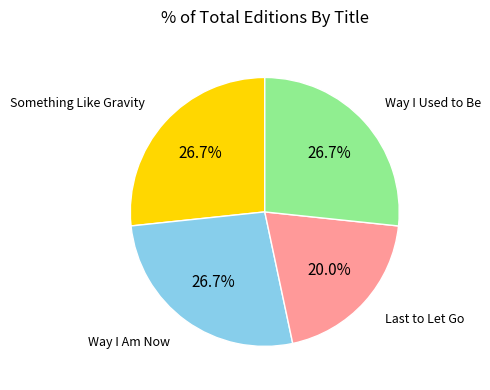

Which slice is the smallest?

Last to Let Go